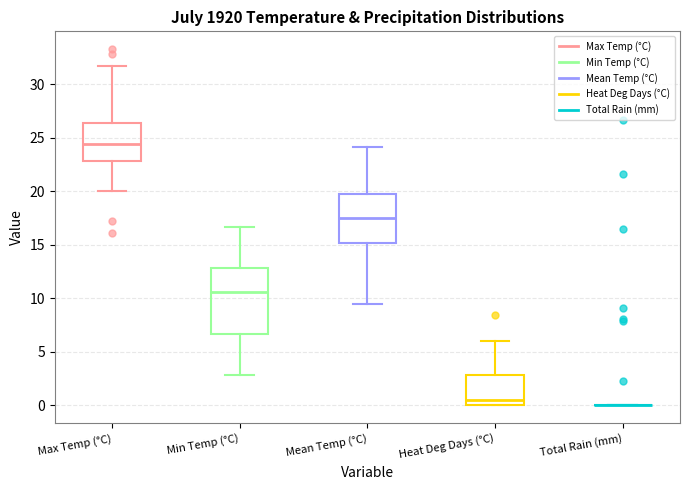

Where is the upper edge of the box for Mean Temp (°C) on the y-axis? The values are not printed on the chart, so give them approximately, as read against the axis.

19.5